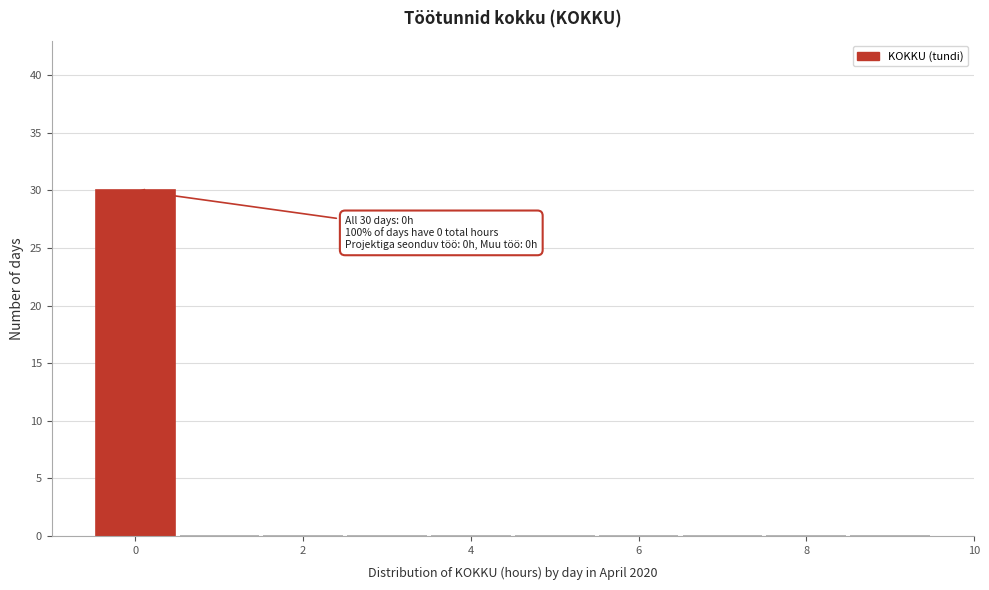

Over which range of the x-axis is the bar tallest?

-0.5 to 0.5